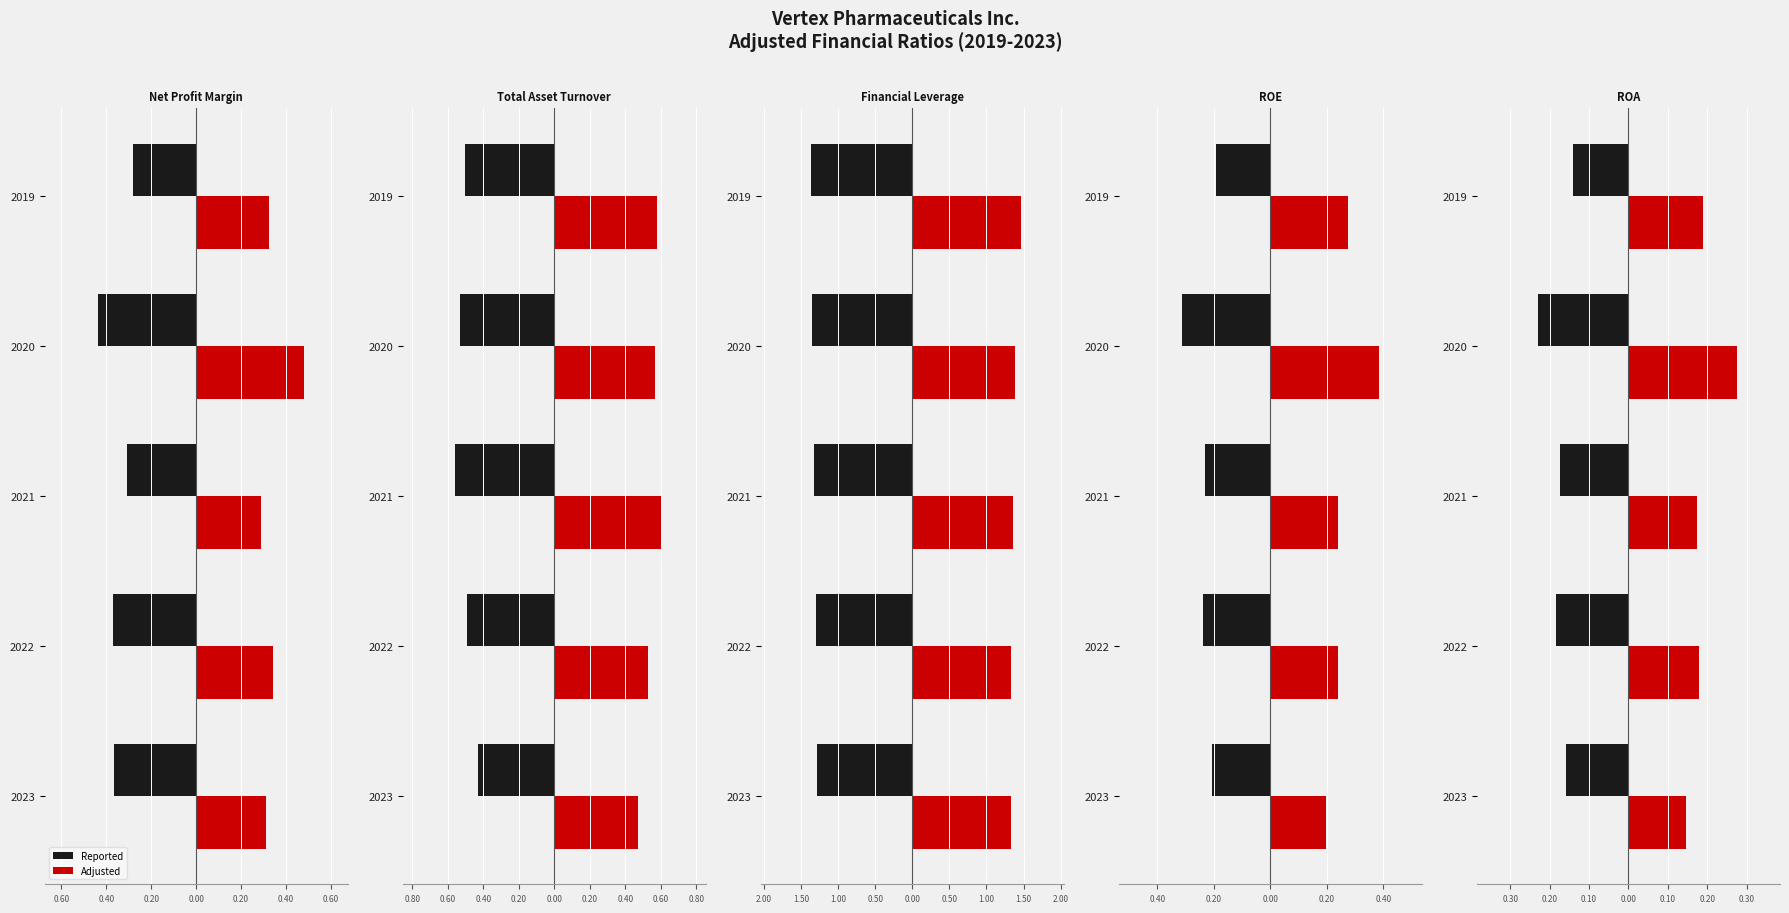

Which series changed the most between 2022 and 2019?

Reported